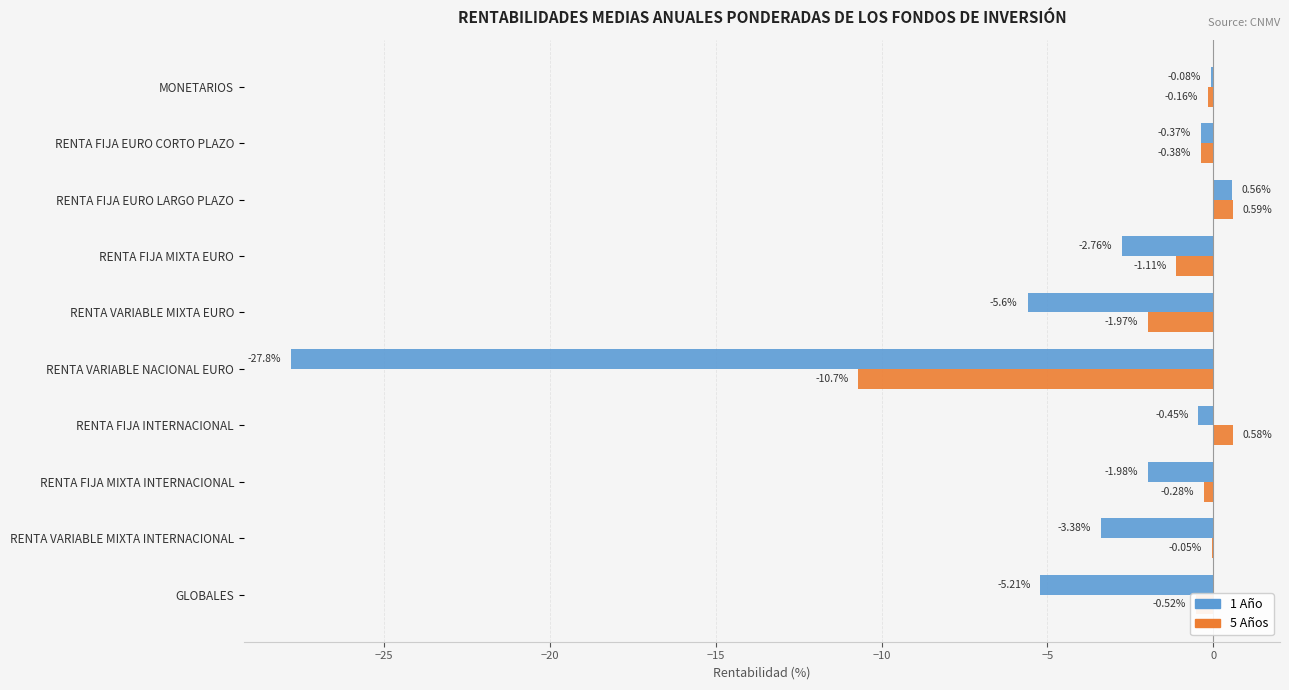

Between RENTA FIJA MIXTA EURO and RENTA VARIABLE MIXTA EURO, which series saw the biggest shift?

1 Año